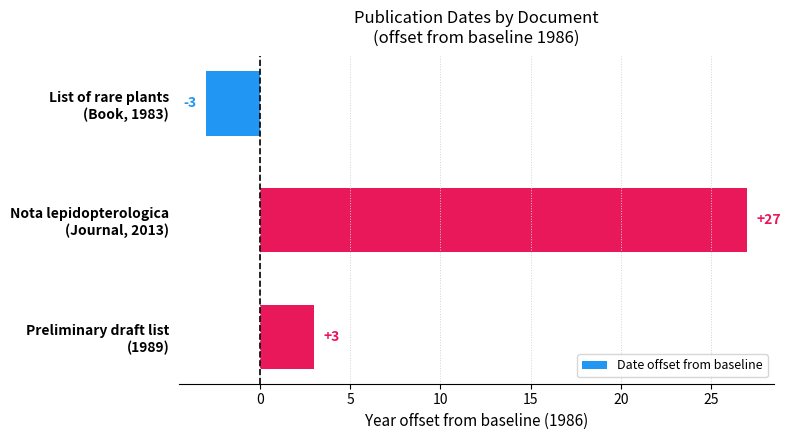

How many values are above zero?

2